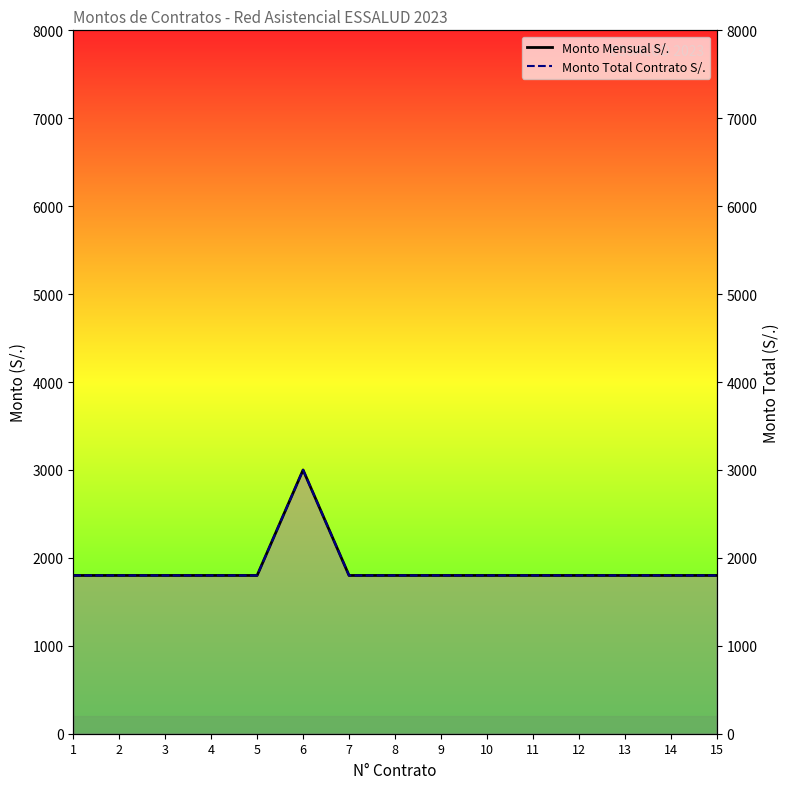

How many lines are shown in the chart?

2